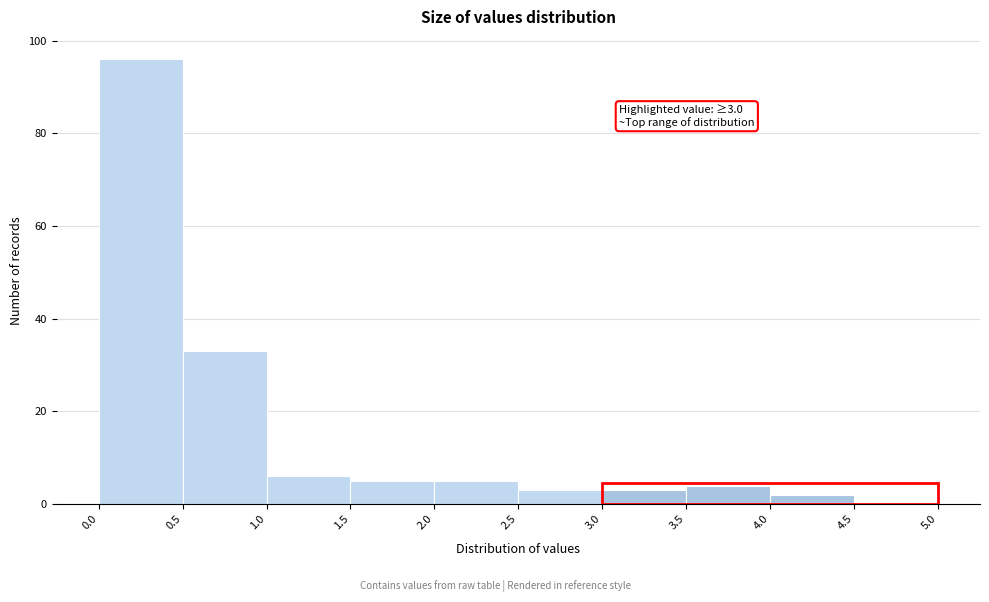

Over which range of the x-axis is the bar tallest?

0.0 to 0.5